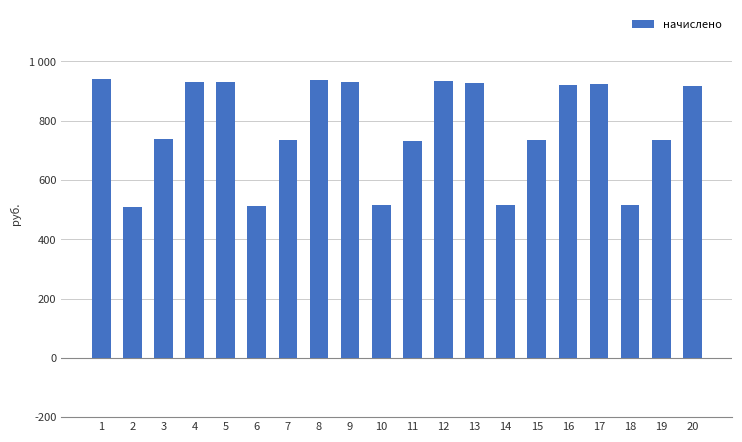

Reading left to right, list all the values displayed in this chart.

1=939.6	2=509.8	3=739.5	4=930.7	5=929.2	6=511.3	7=735.1	8=938.1	9=929.2	10=515.7	11=732.1	12=933.7	13=926.3	14=514.3	15=736.6	16=921.8	17=923.3	18=514.3	19=736.6	20=915.9